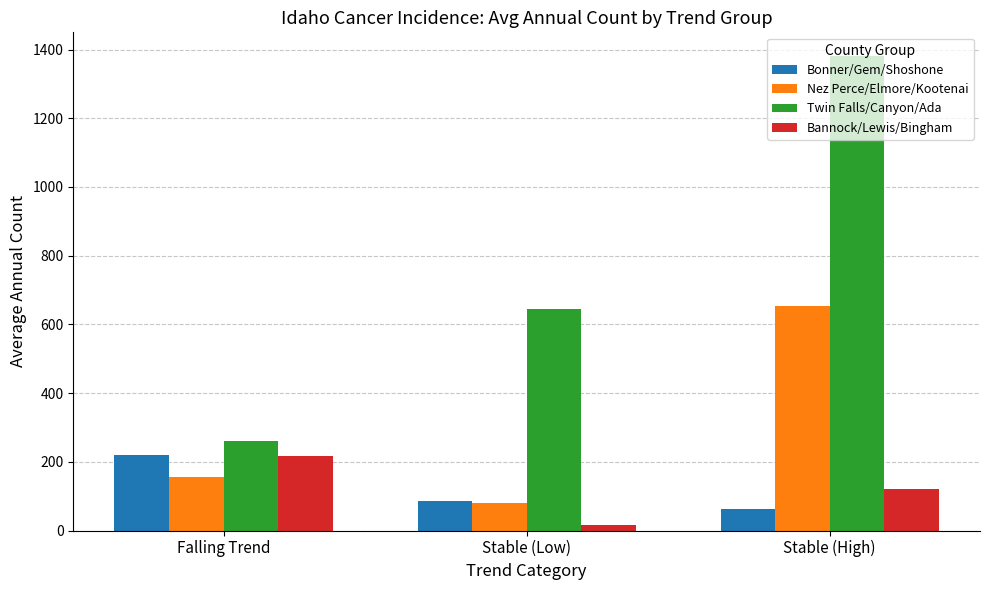

The value of Bannock/Lewis/Bingham at Falling Trend is 218. True or false?

True